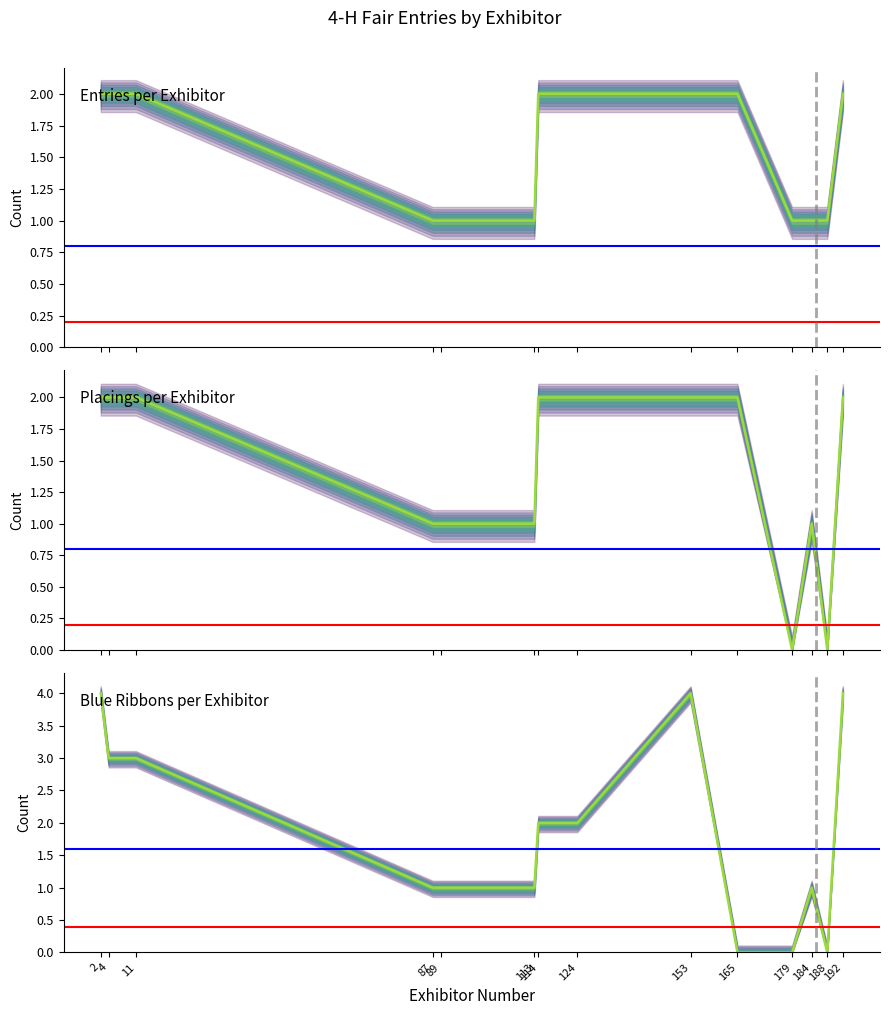

Is this an area chart (filled region under the line)?

No